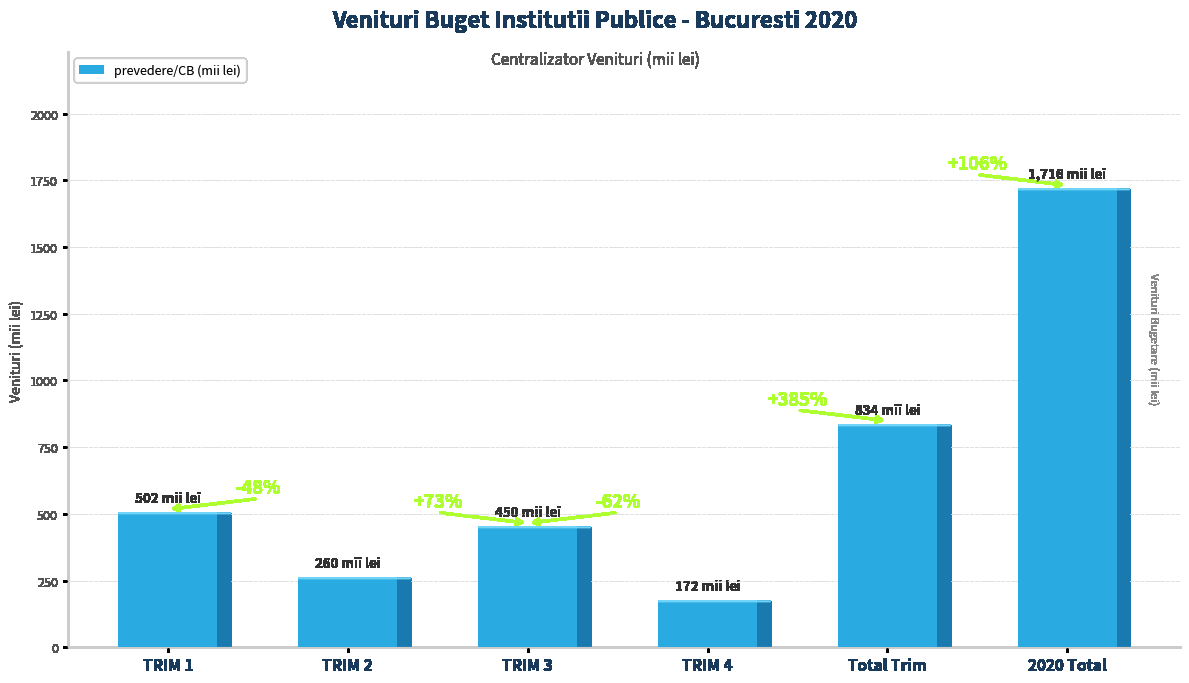

List the labels in order of value, largest first.

2020 Total, Total Trim, TRIM 1, TRIM 3, TRIM 2, TRIM 4